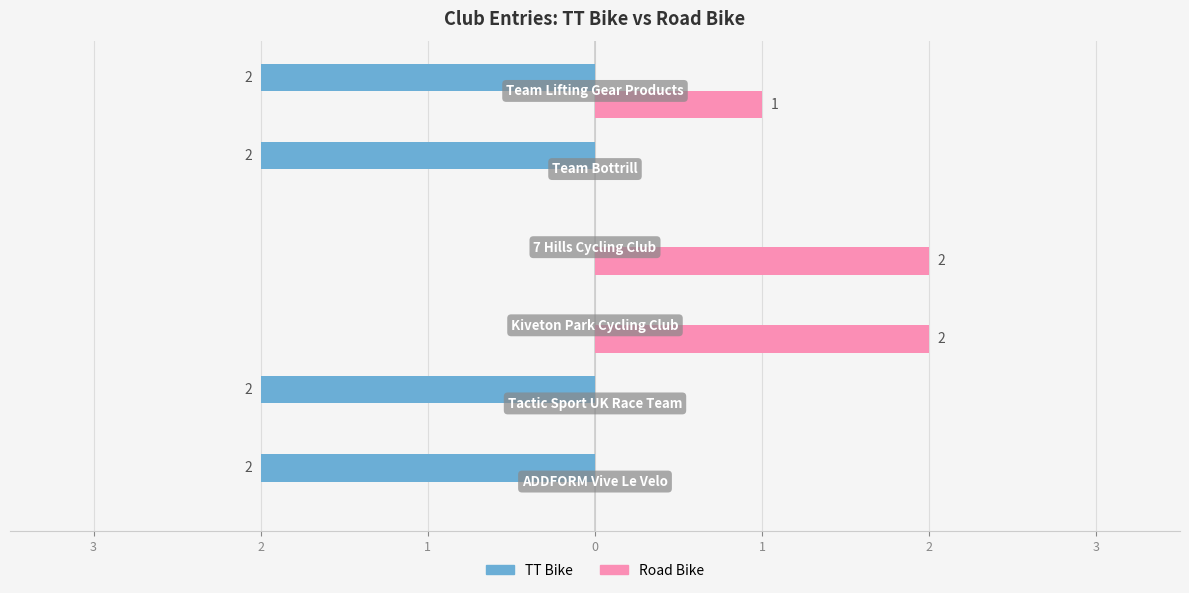

What is the label of the 4th bar from the right?

1